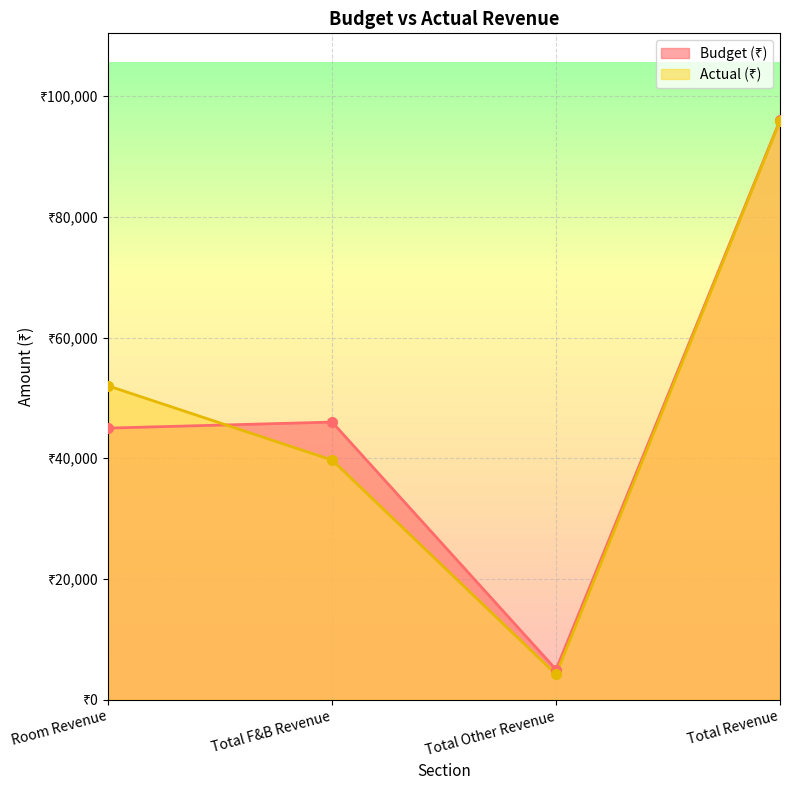

How many Actual (₹) values are between 39700 and 95900?

3